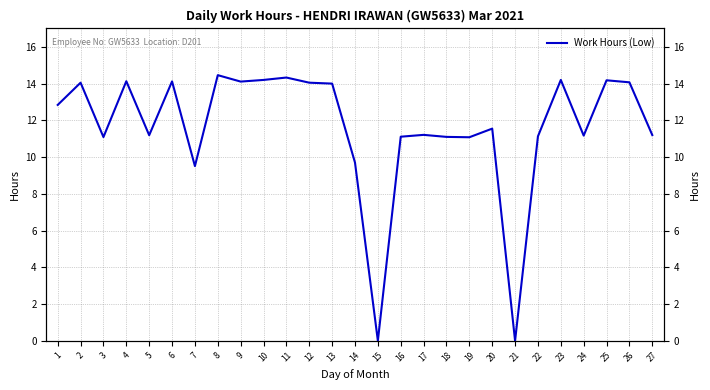

How many values are above zero?

25